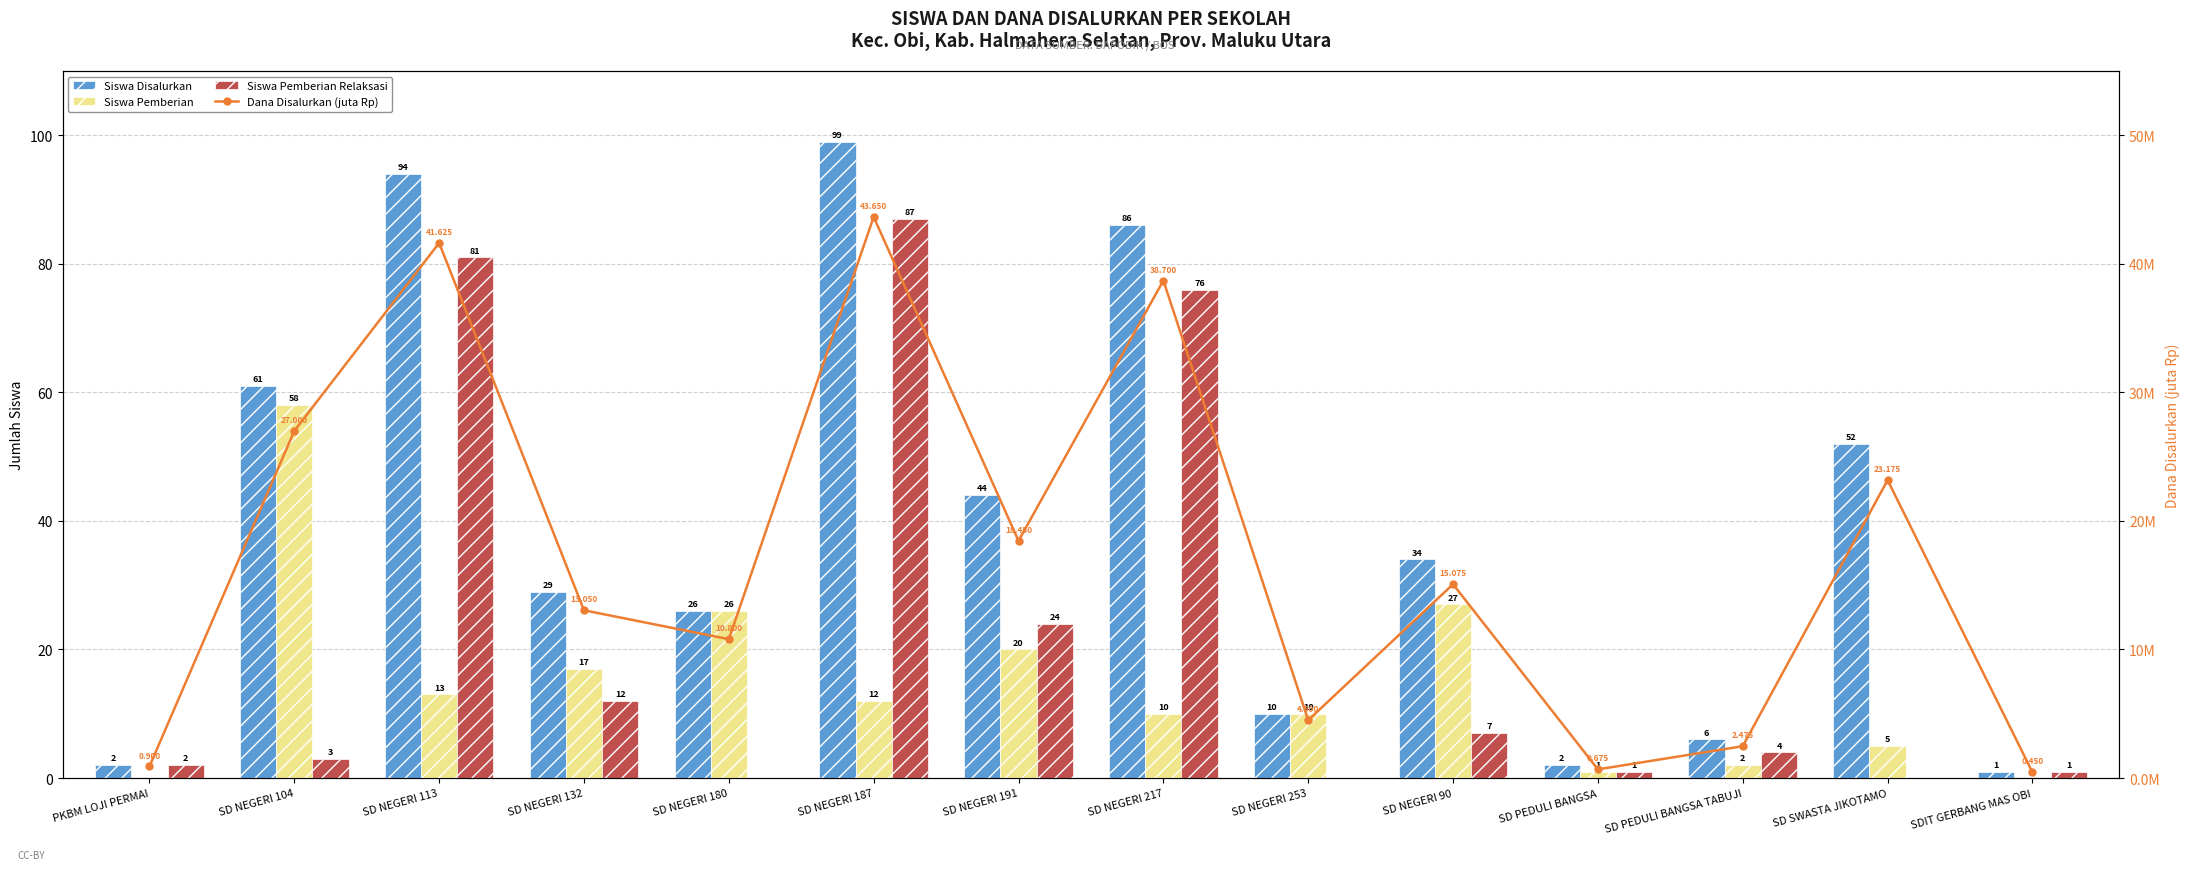

At how many categories does at least one series exceed 71?

3